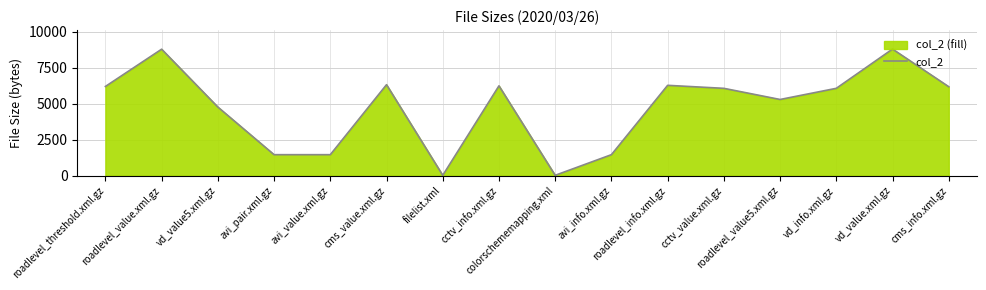

Which has a higher value, colorschememapping.xml or roadlevel_value.xml.gz?

roadlevel_value.xml.gz